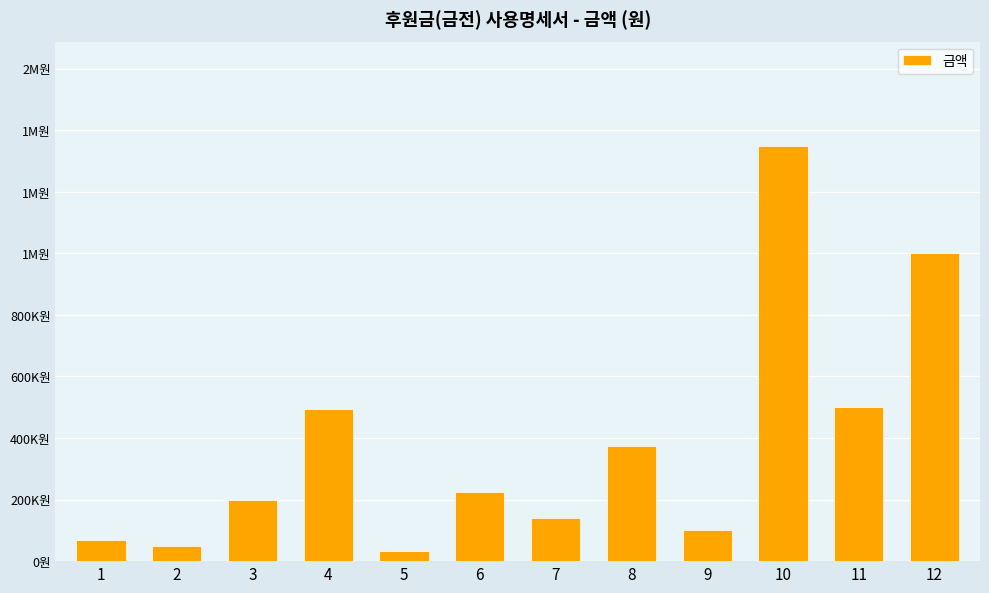

What is the minimum value shown in the chart?

33000